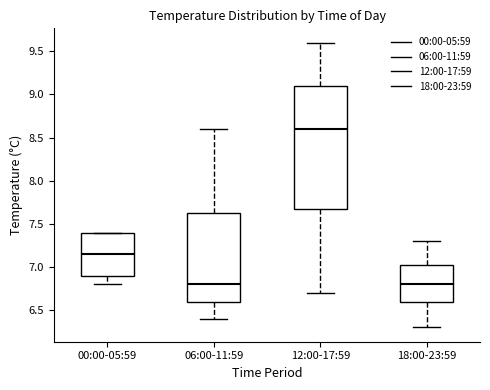

Reading left to right, read every box against the y-axis: the position of its median line, the range the box covers, and the ends of its whiskers. The values are not printed on the chart, so give them approximately, as read against the axis.

00:00-05:59: median 7.15, box 6.90 to 7.40, whiskers 6.80 to 7.40
06:00-11:59: median 6.80, box 6.60 to 7.65, whiskers 6.40 to 8.60
12:00-17:59: median 8.60, box 7.70 to 9.10, whiskers 6.70 to 9.60
18:00-23:59: median 6.80, box 6.60 to 7.05, whiskers 6.30 to 7.30